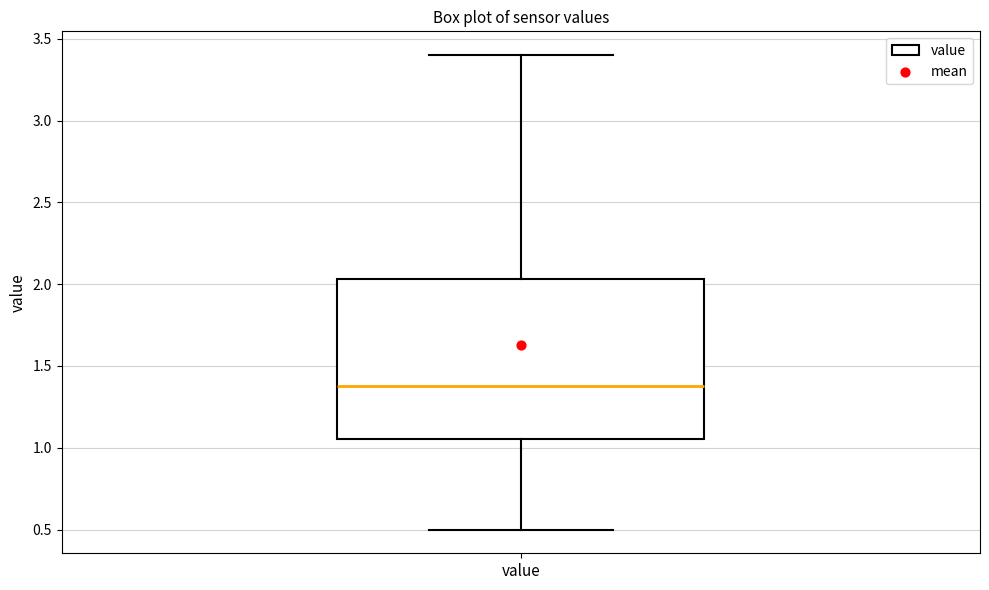

Read this box plot against the y-axis: the position of the median line, the range covered by the box, and the ends of both whiskers. The values are not printed on the chart, so give them approximately, as read against the axis.

median 1.40, box 1.05 to 2.05, whiskers 0.50 to 3.40